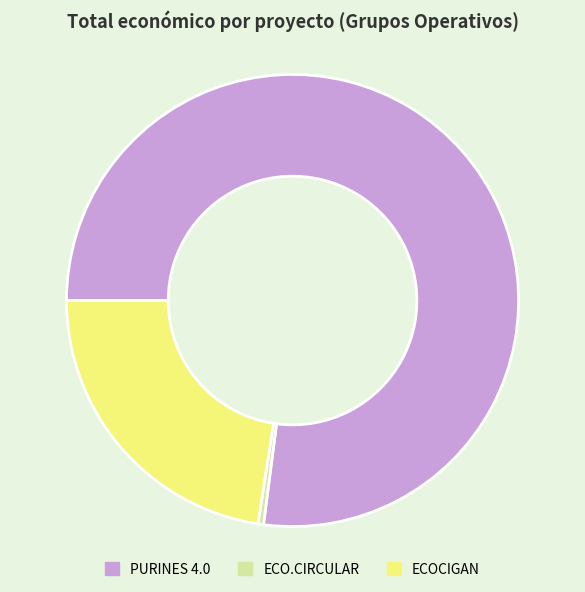

Which category has the biggest portion of the pie?

PURINES 4.0